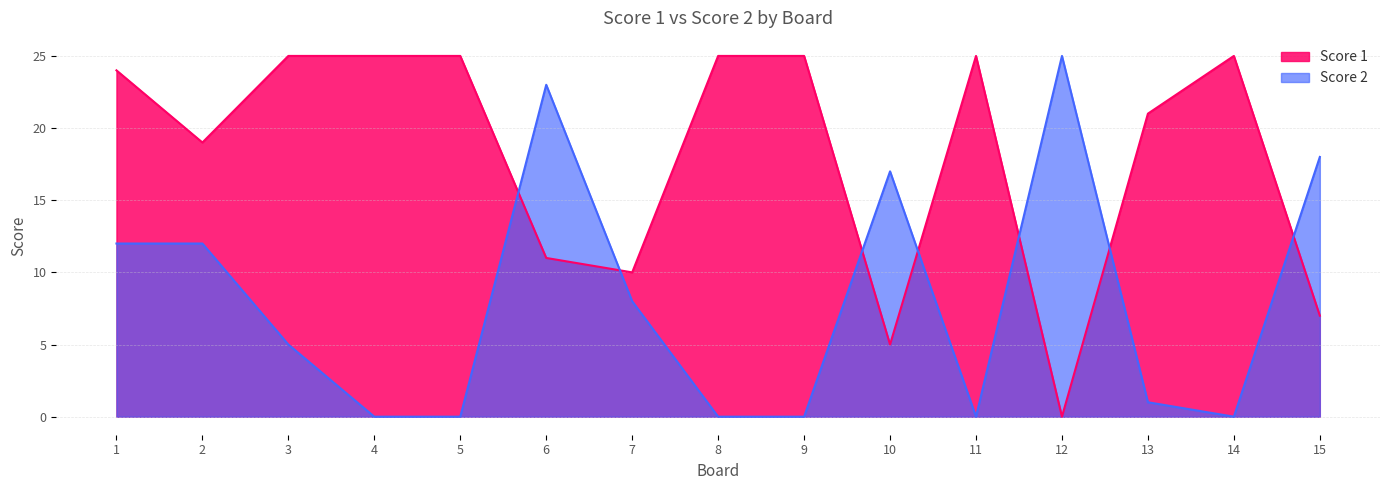

Where is Score 1 nearest to the value 12?

6